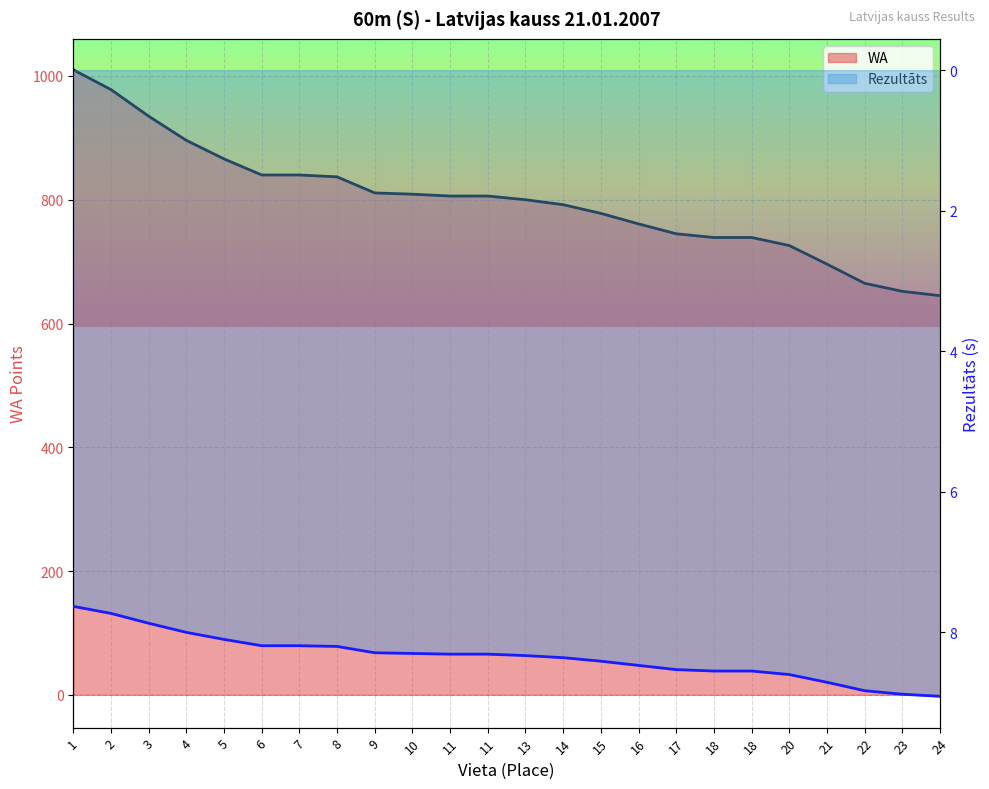

Which category has the highest value in the Rezultāts series?

24